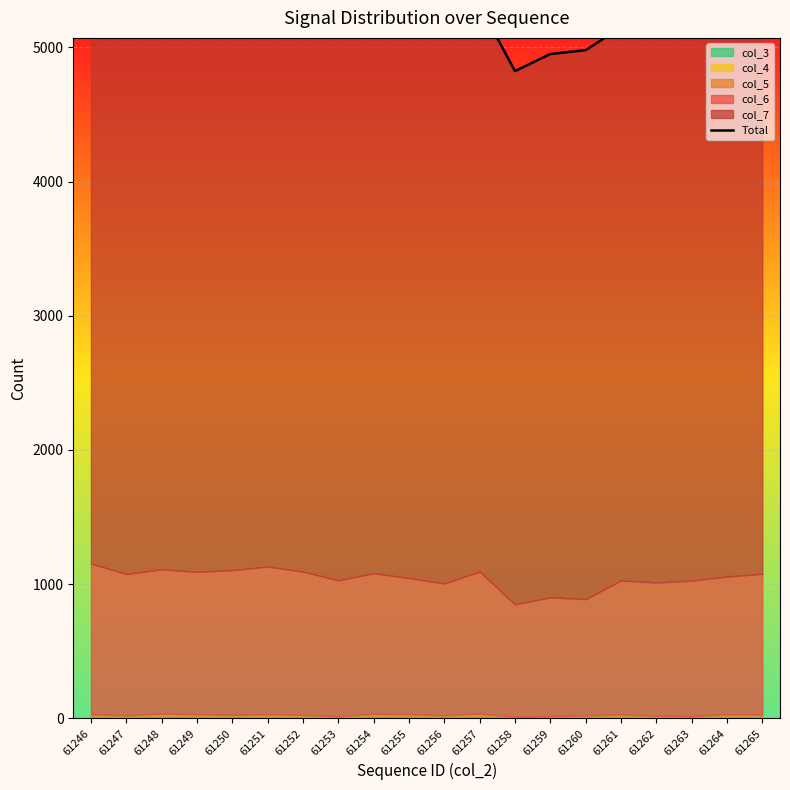

True or false: there are more than 0 points higher than both neighbors.

True